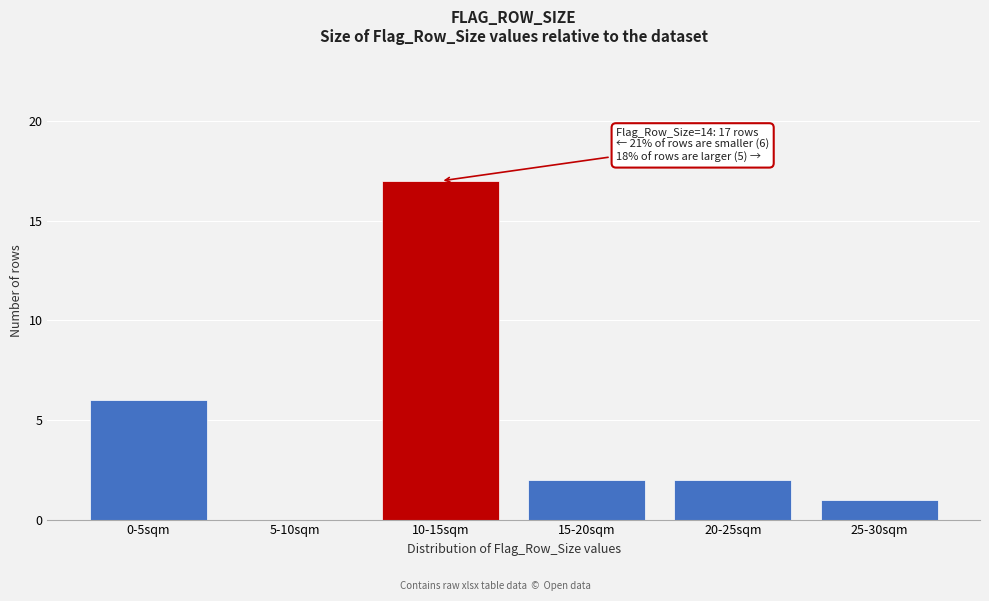

Reading right to left, list all the values displayed in this chart.

25-30sqm=1	20-25sqm=2	15-20sqm=2	10-15sqm=17	5-10sqm=0	0-5sqm=6